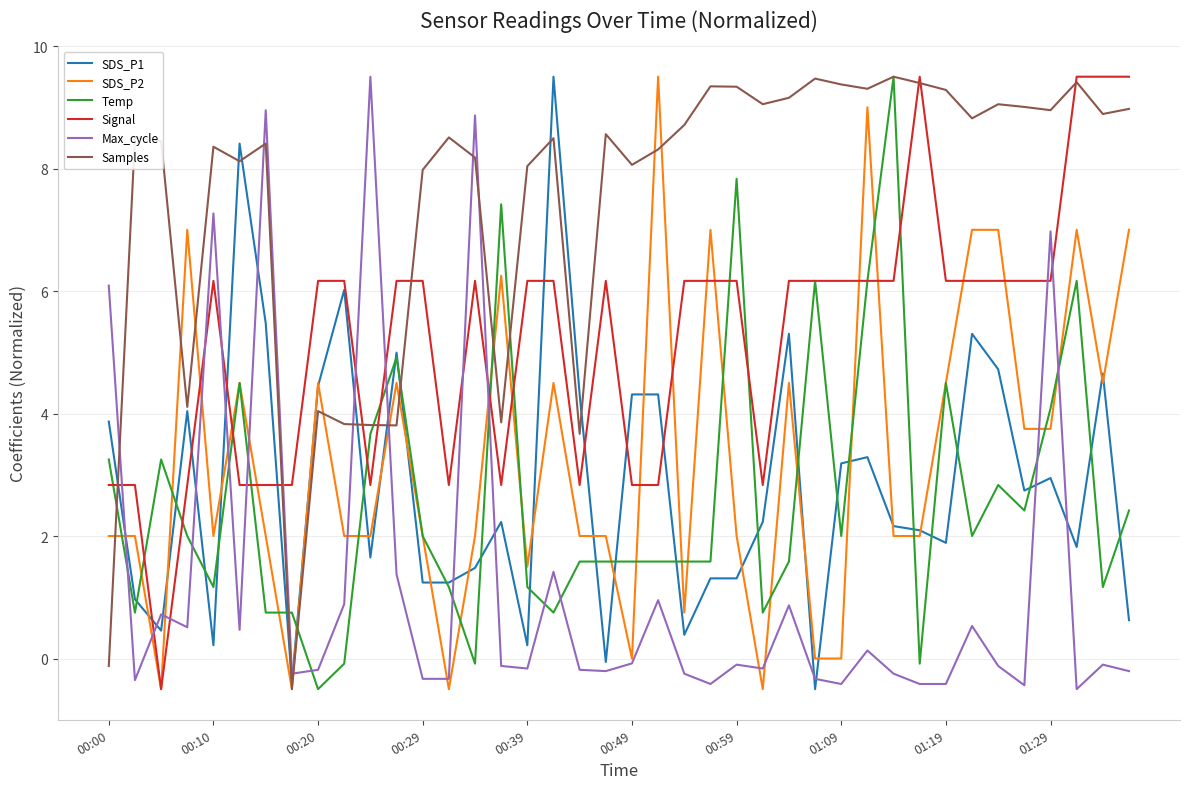

What is the average value of the SDS_P1 series?

2.9